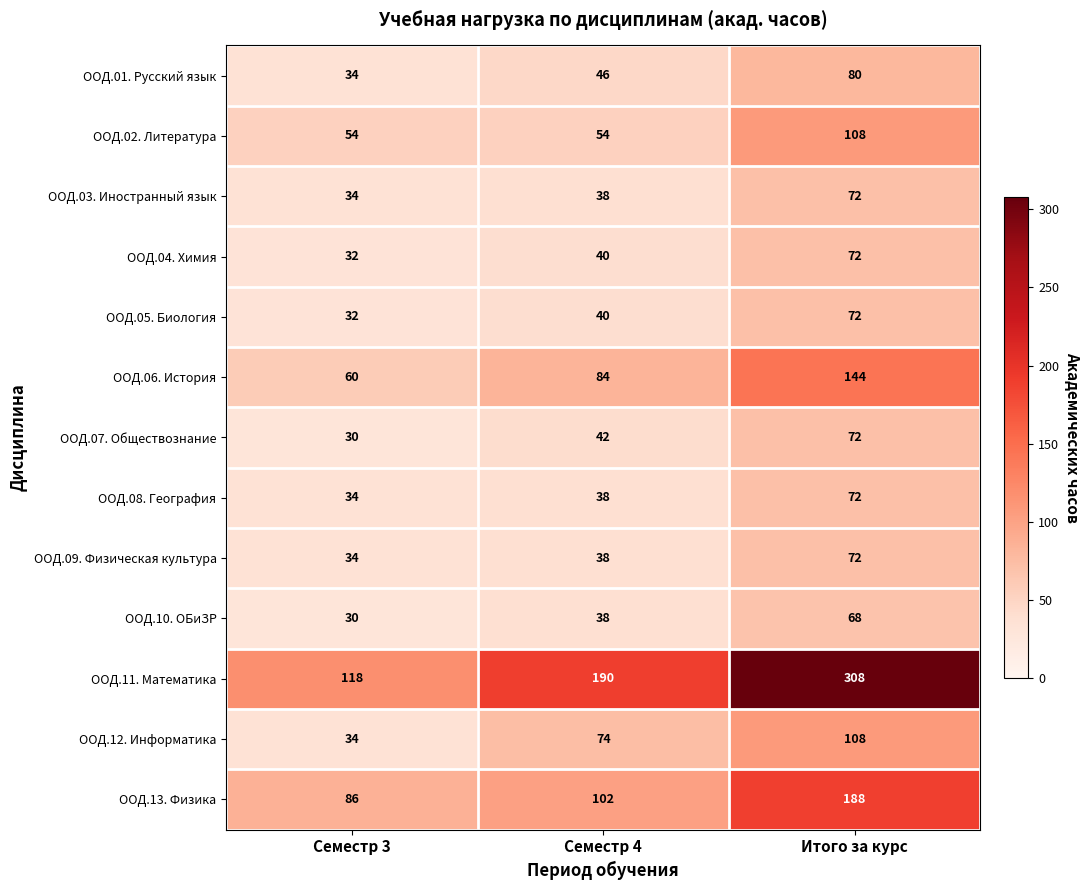

What is the spread (max minus min) of values at Итого за курс?

240